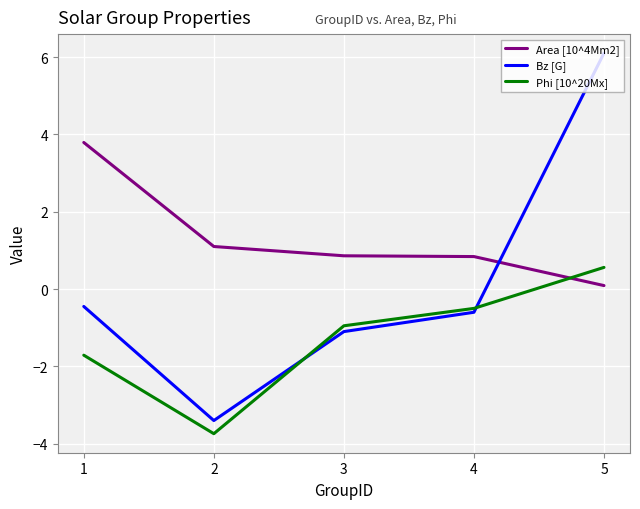

Which label corresponds to the largest value in the chart?

5